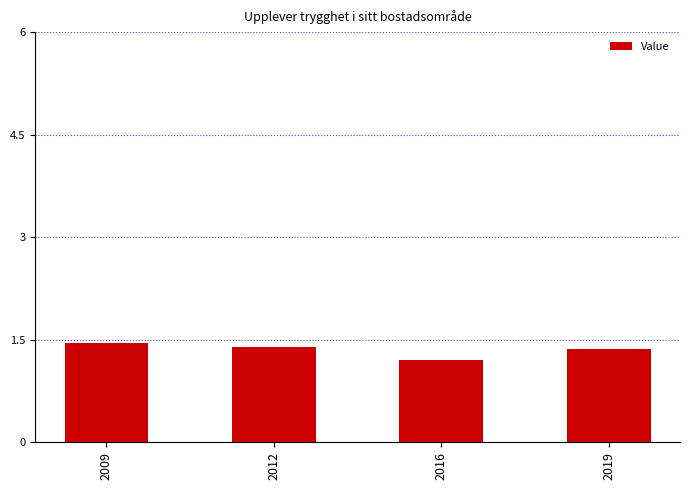

At which label is the value closest to 1?

2016